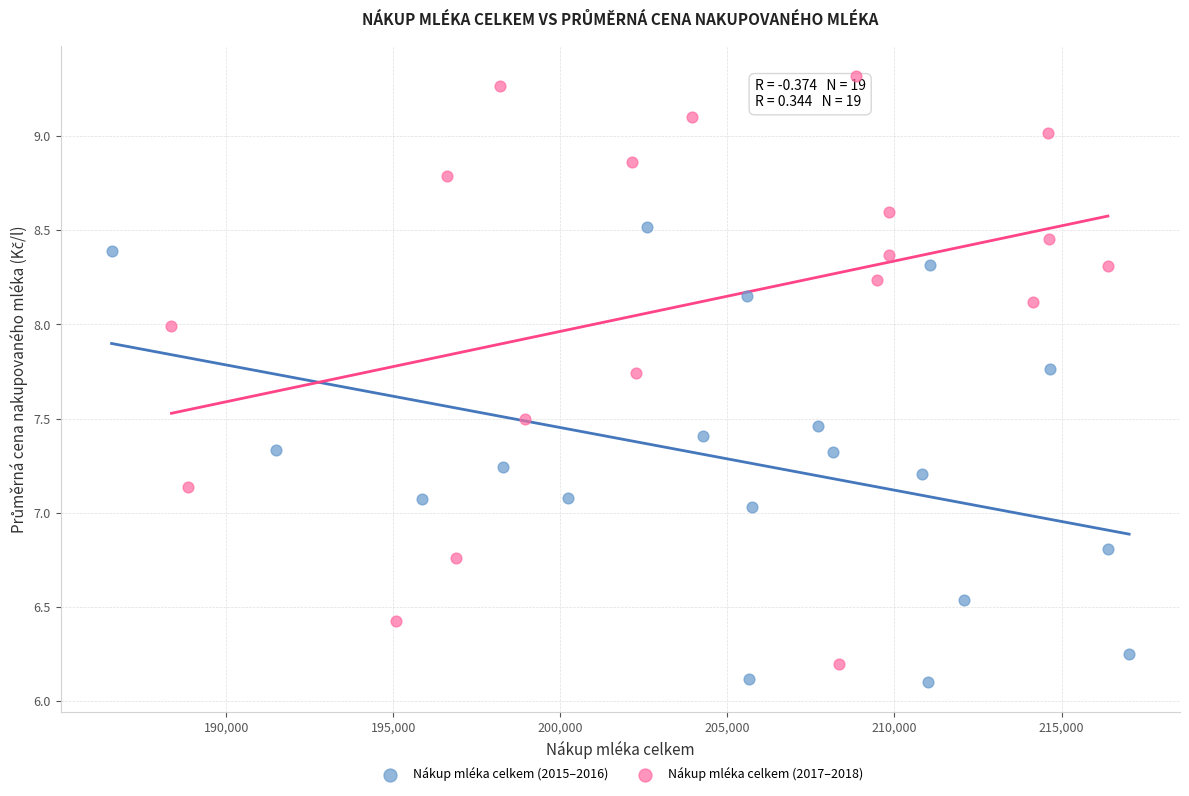

Which series reaches the maximum Y coordinate?

Nákup mléka celkem (2017–2018)